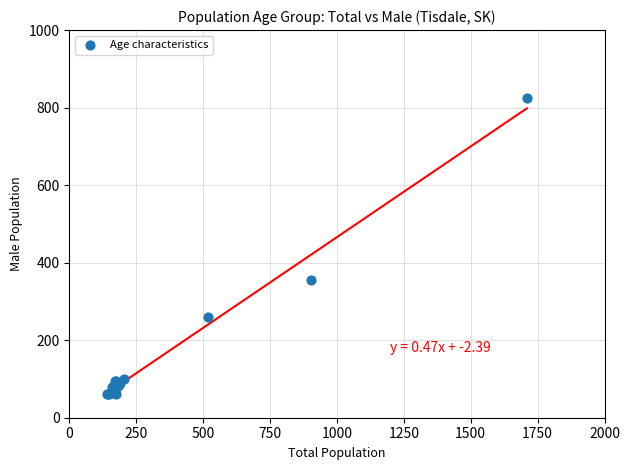

What Y value in the scatter plot is closest to 442?

355